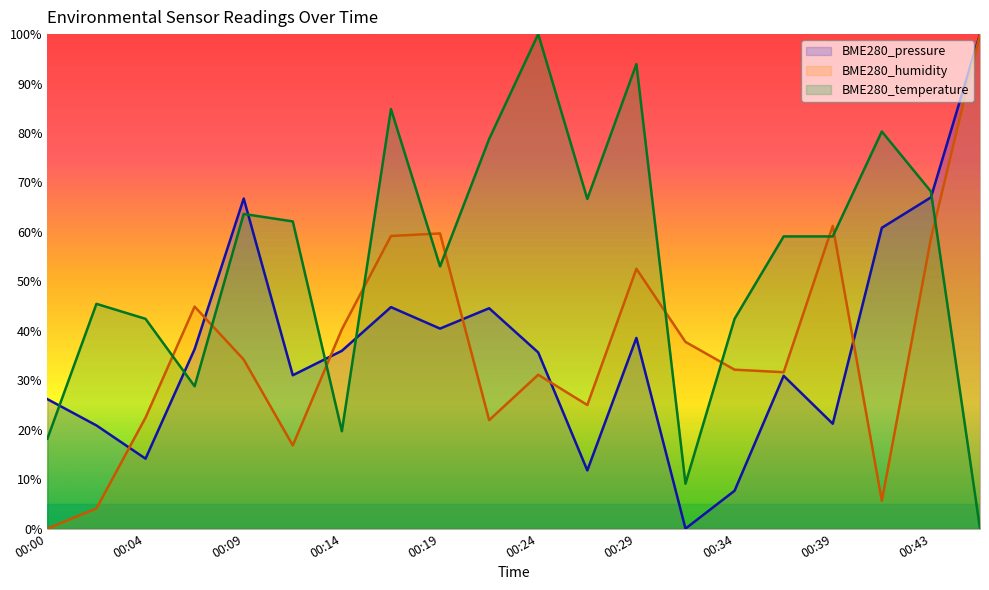

Where is BME280_humidity nearest to the value 50?

00:29